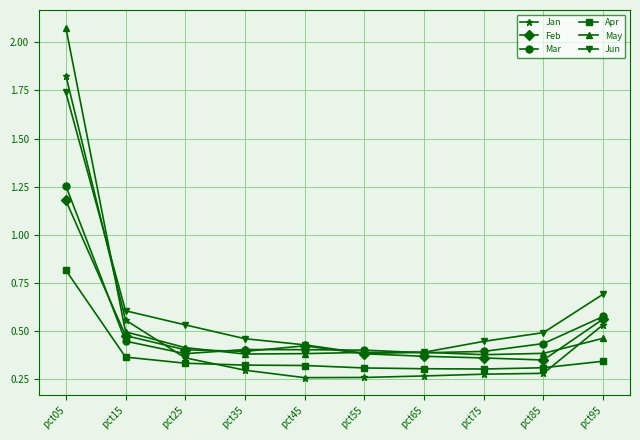

True or false: Mar has more than 2 points higher than both neighbors.

False